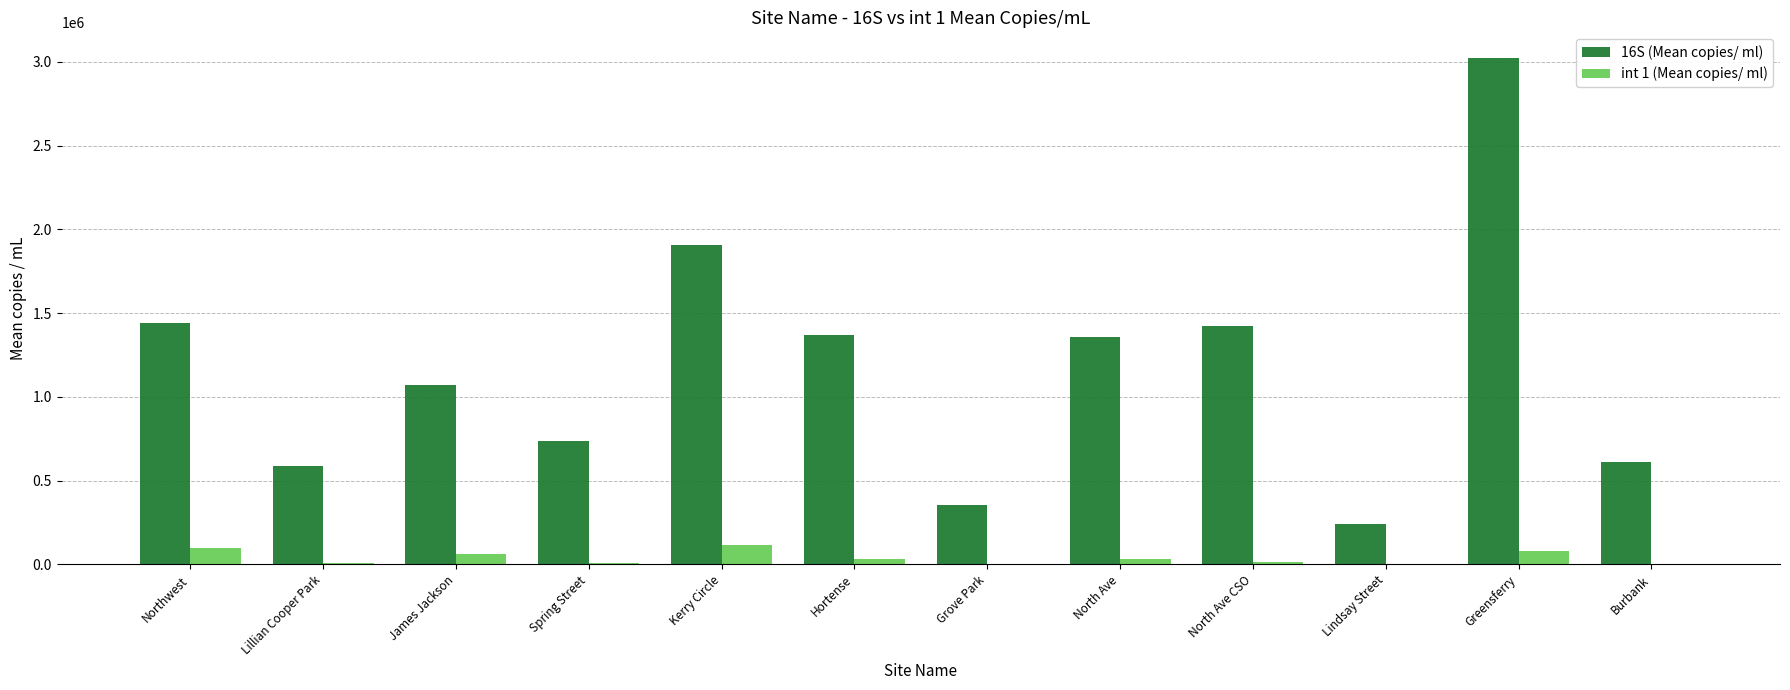

Which series changed the most between Northwest and Lindsay Street?

16S (Mean copies/ ml)